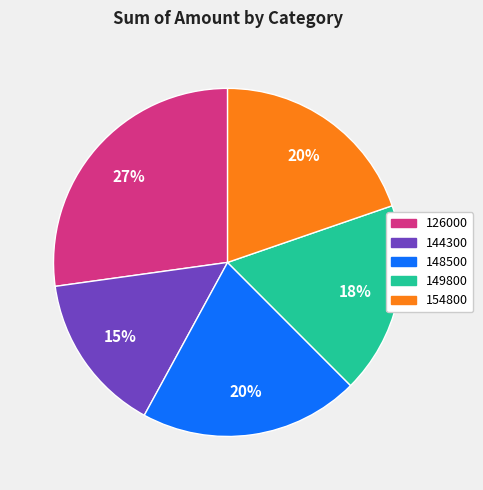

Count the number of slices in the pie.

5